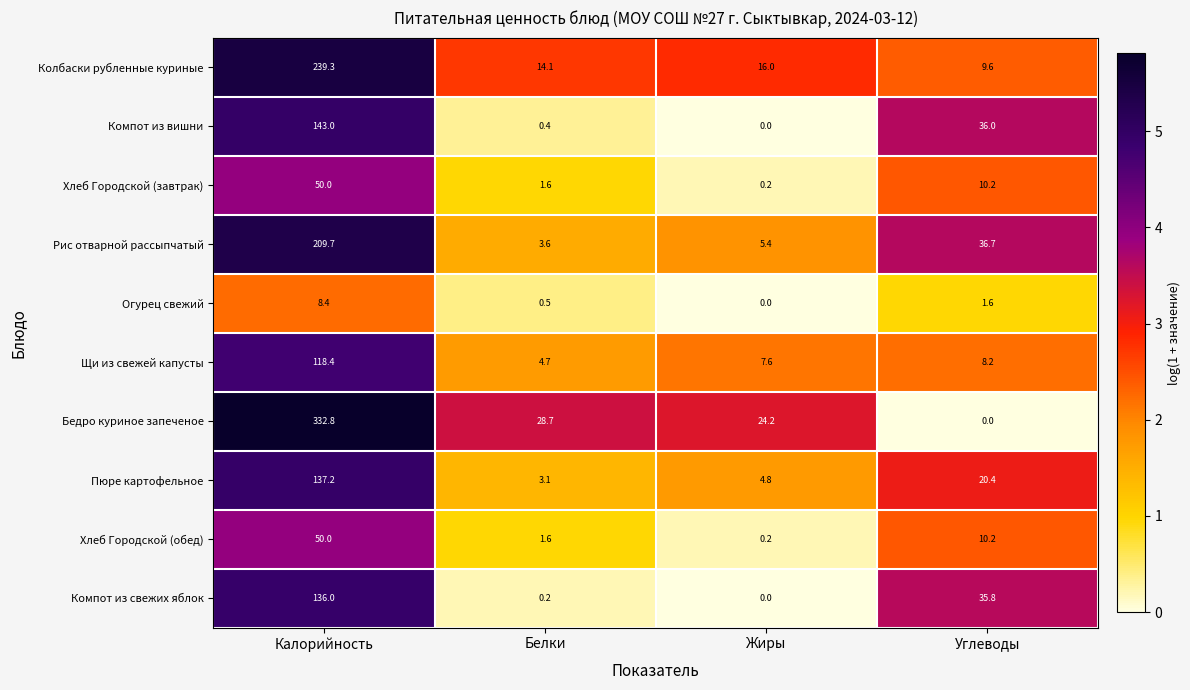

What is the difference between the second highest and second lowest values in the Пюре картофельное series?

15.6